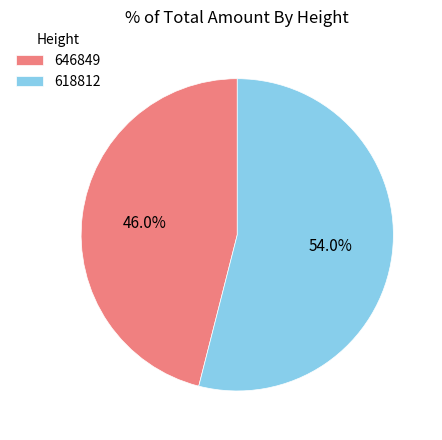

Which category accounts for the majority?

618812